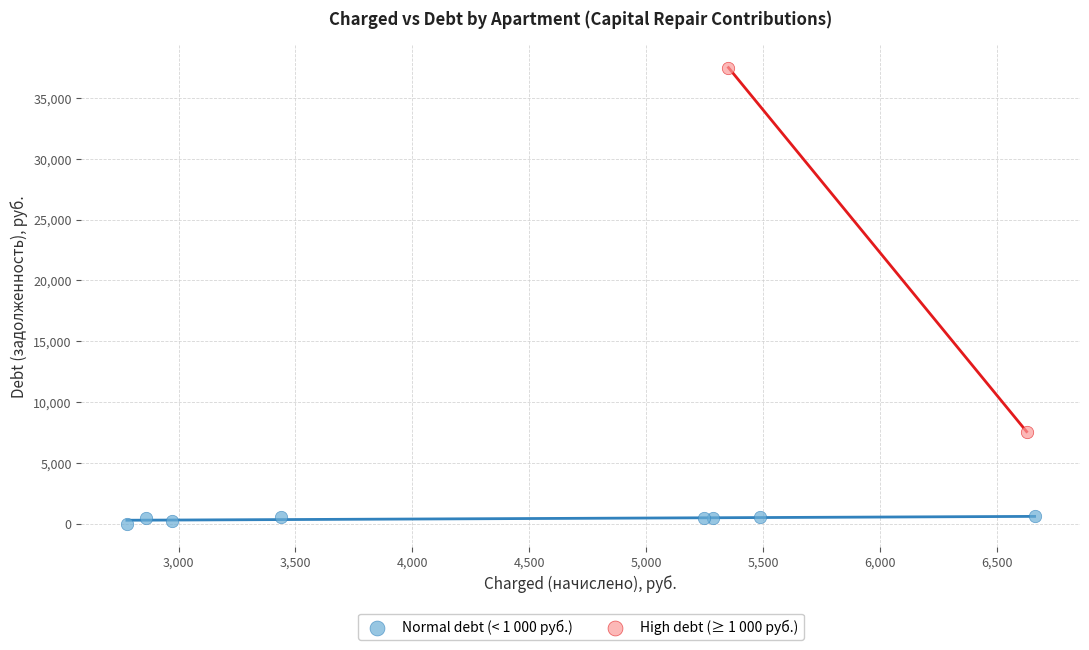

Which series has the widest spread of Y values?

High debt (≥ 1 000 руб.)